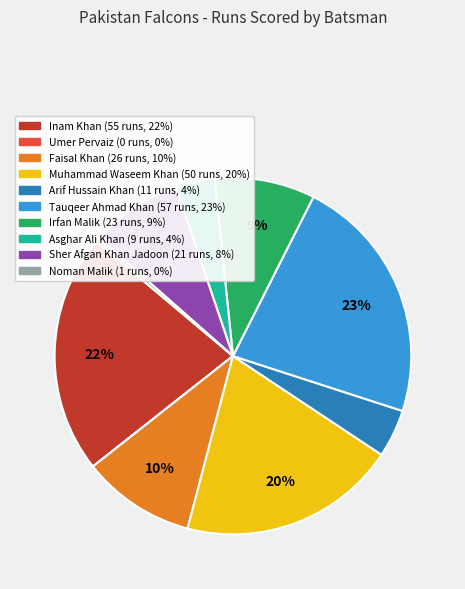

Do Muhammad Waseem Khan and Tauqeer Ahmad Khan together represent more than half of the pie?

No